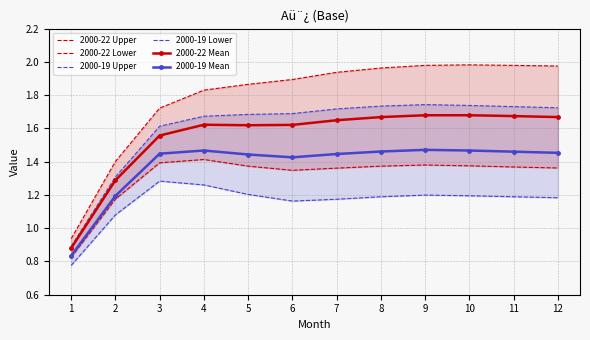

Which series changed the most between 6 and 10?

2000-22 Upper